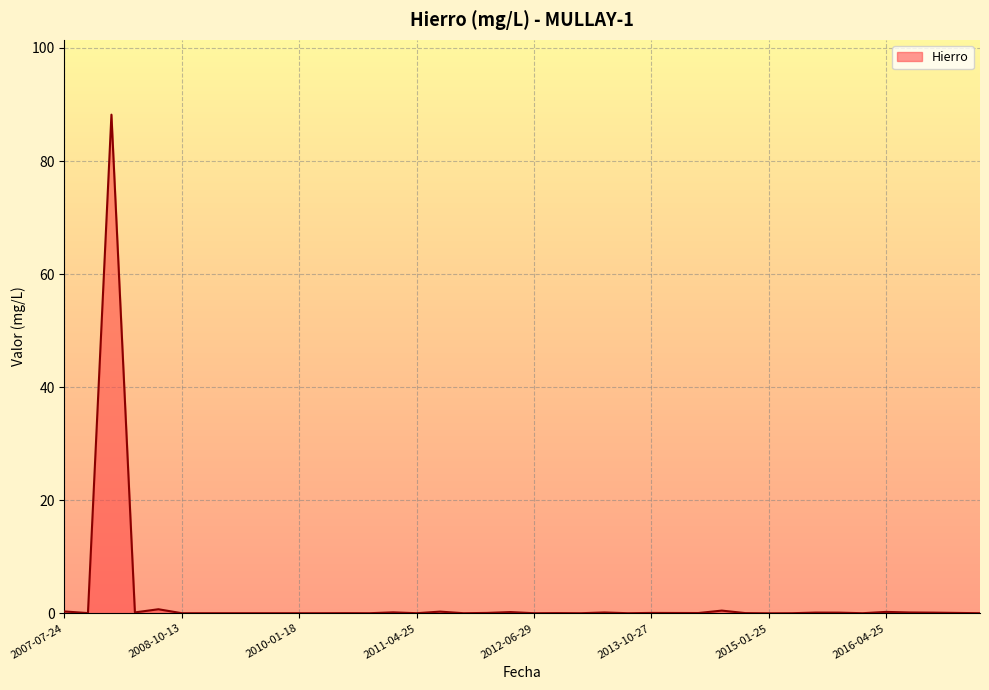

What is the sum of all values?

92.7